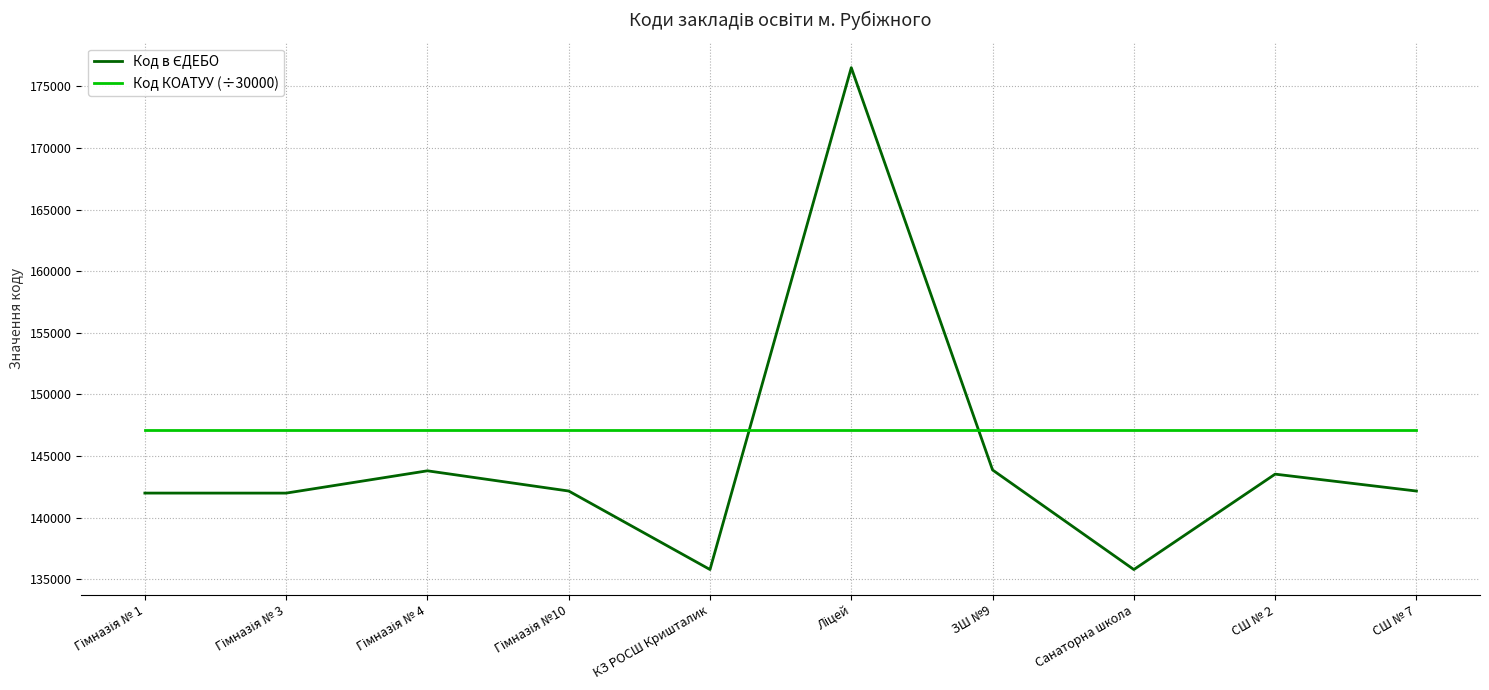

What is the difference between the highest and lowest values at СШ № 7?

4915.3